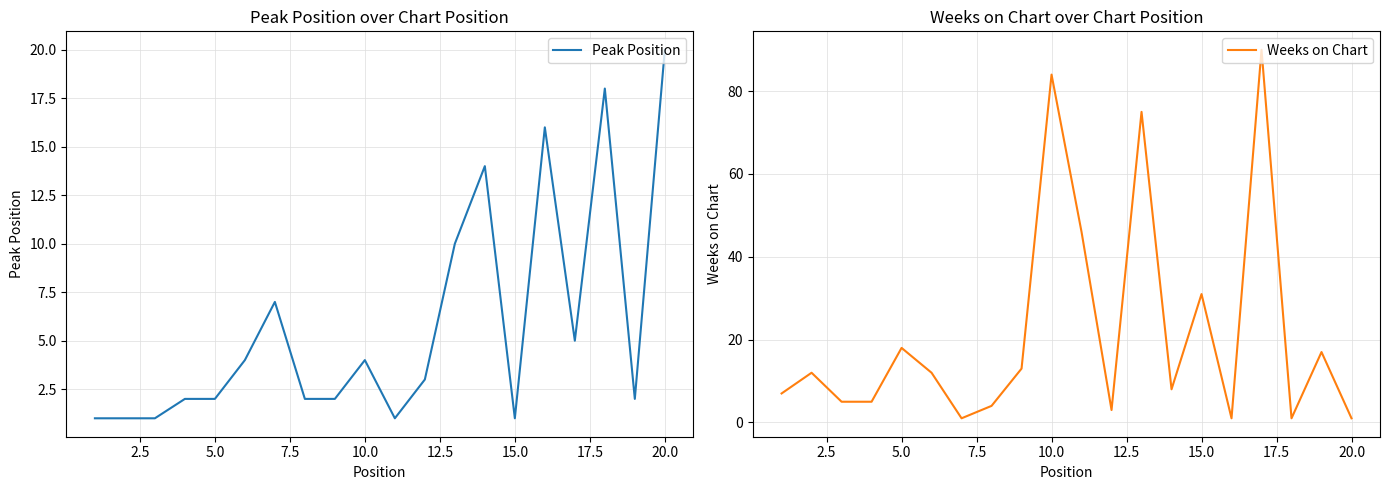

The Peak Position series shows 4 at 10.0. True or false?

True